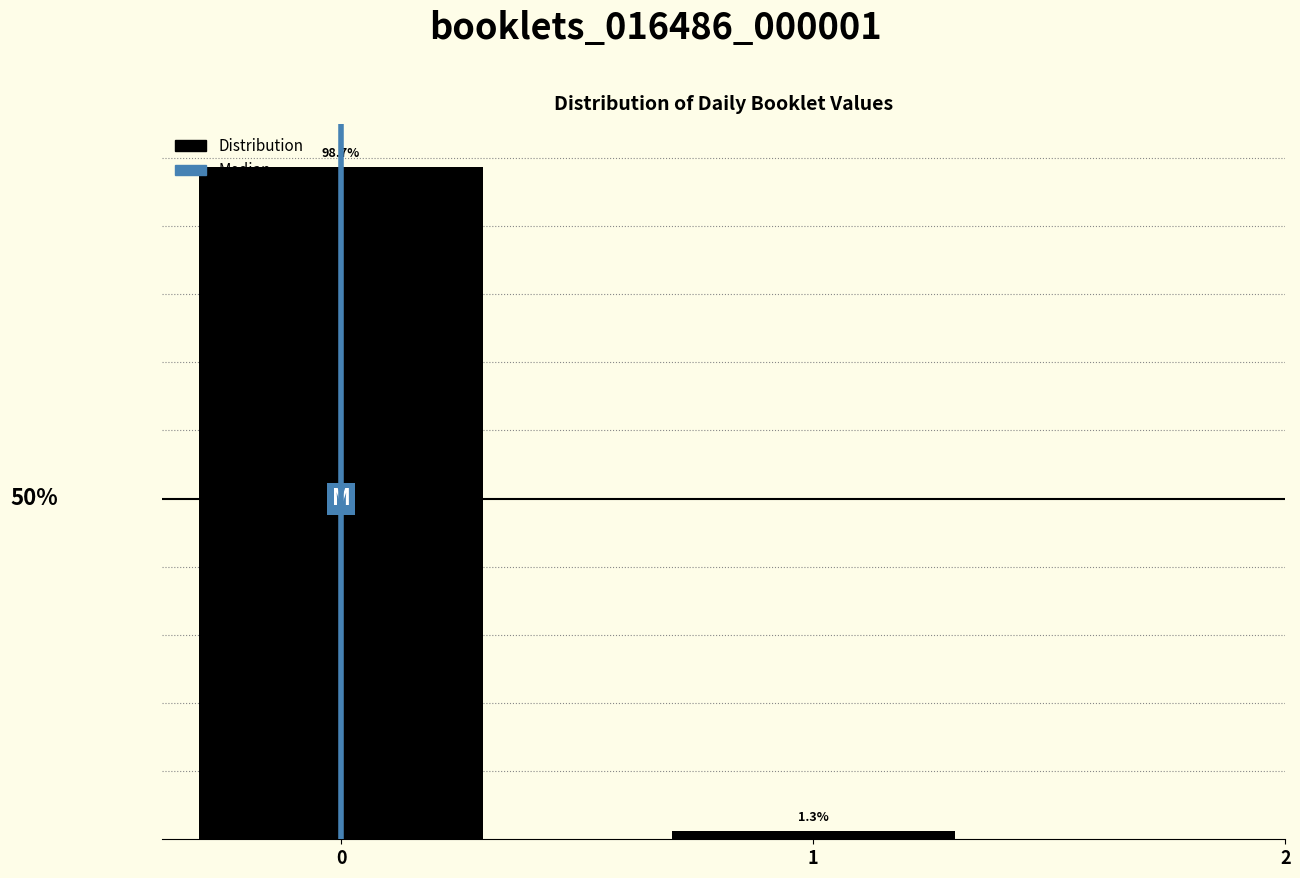

List the labels in order of value, smallest first.

1, 0